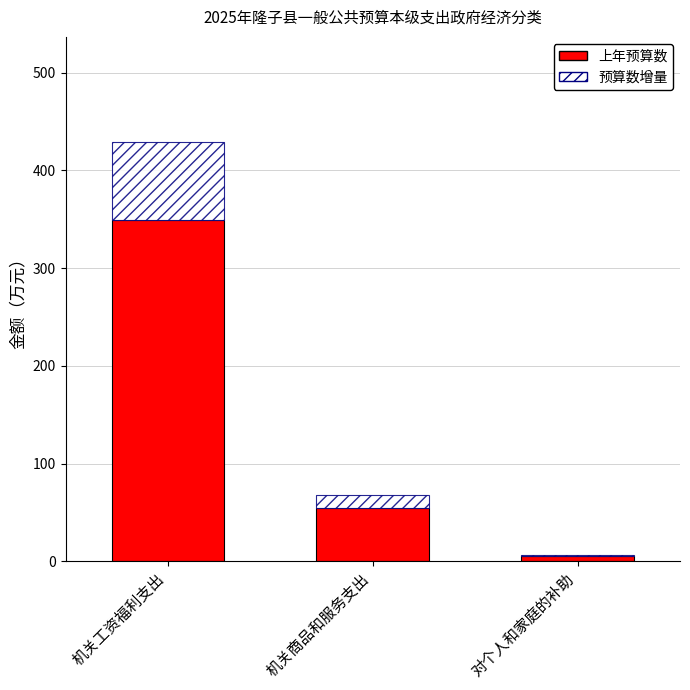

At which label is 上年预算数 closest to 177?

机关商品和服务支出